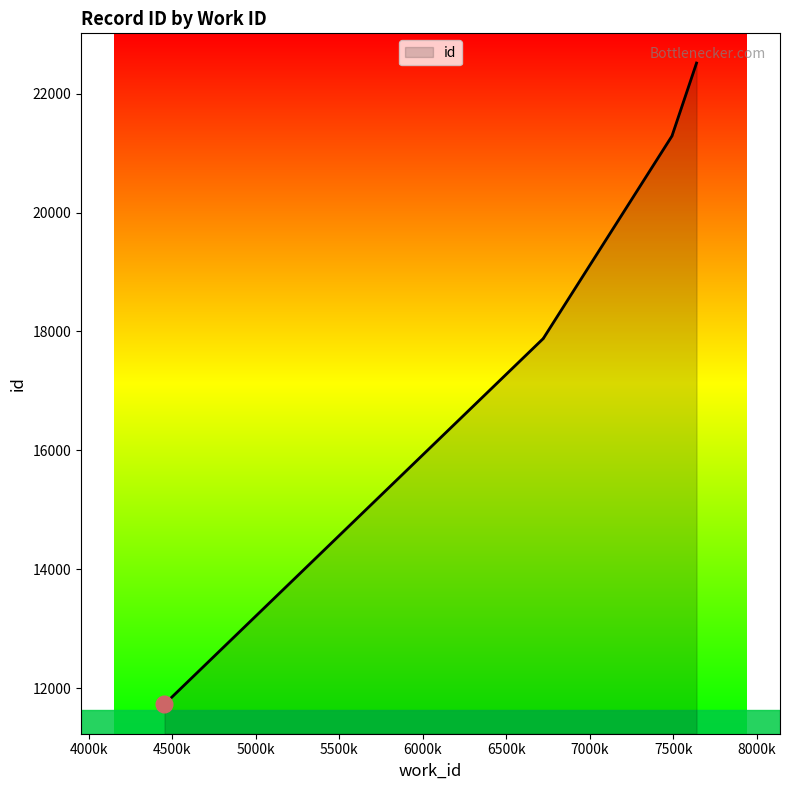

List the labels in order of value, largest first.

7640, 7494, 7494, 7493, 6724, 6724, 6724, 4457, 4456, 4453